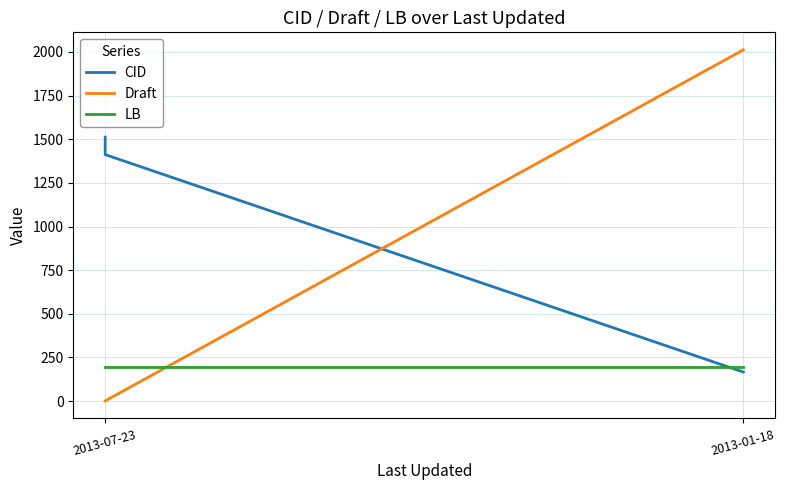

What is the difference between the maximum and minimum values in the Draft series?

2011